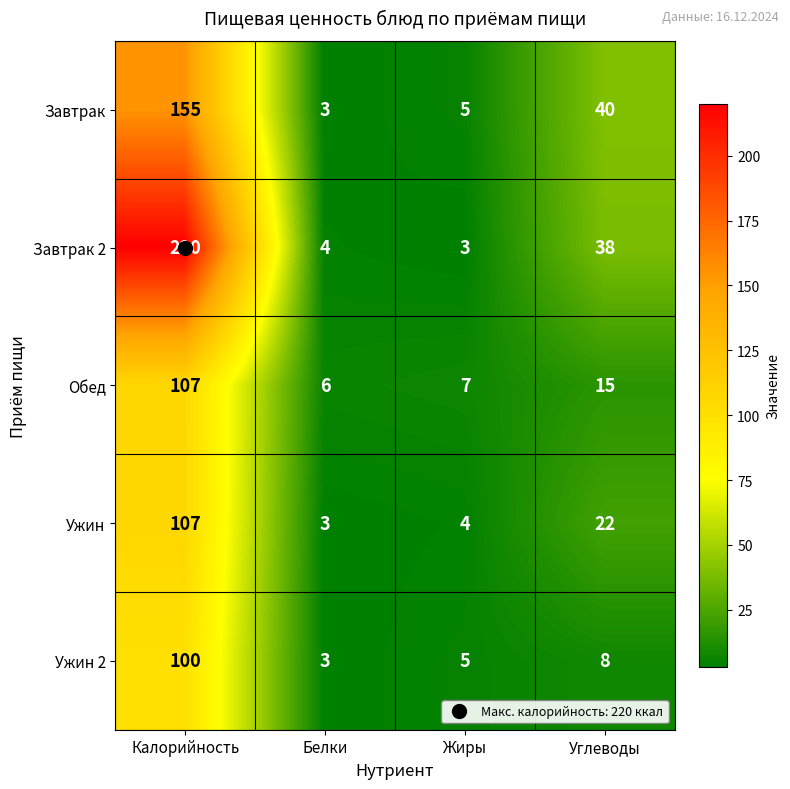

What is the highest value of the Завтрак series?

155